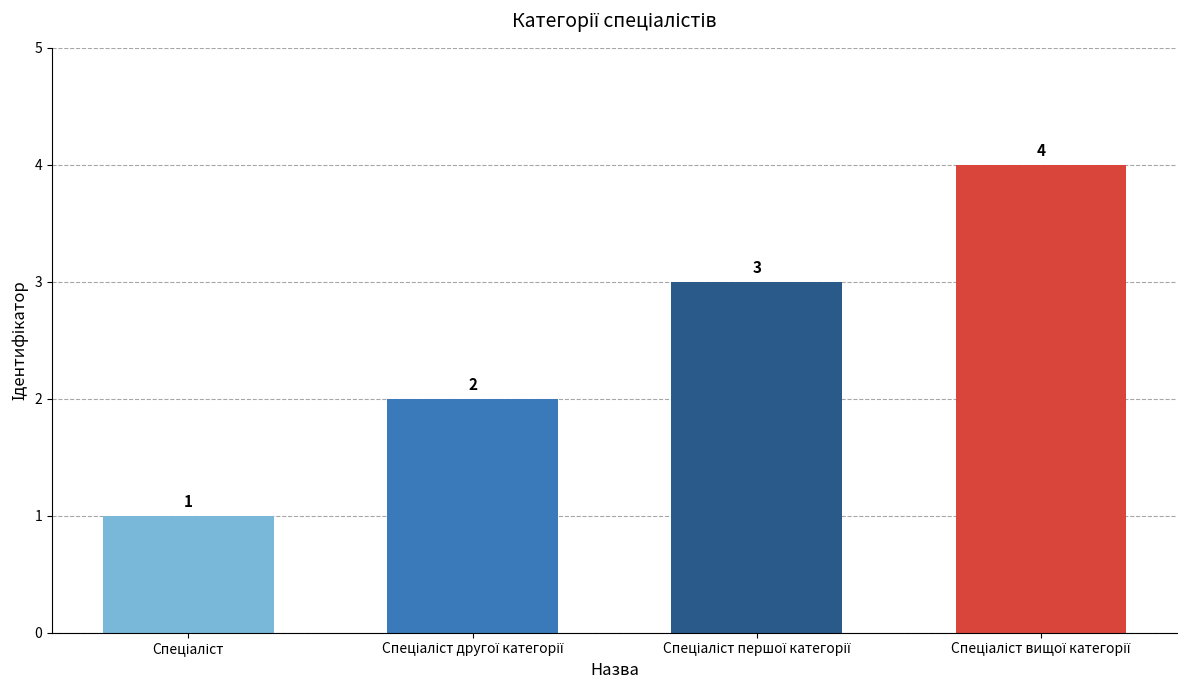

What is the value of the 1st bar from the left?

1